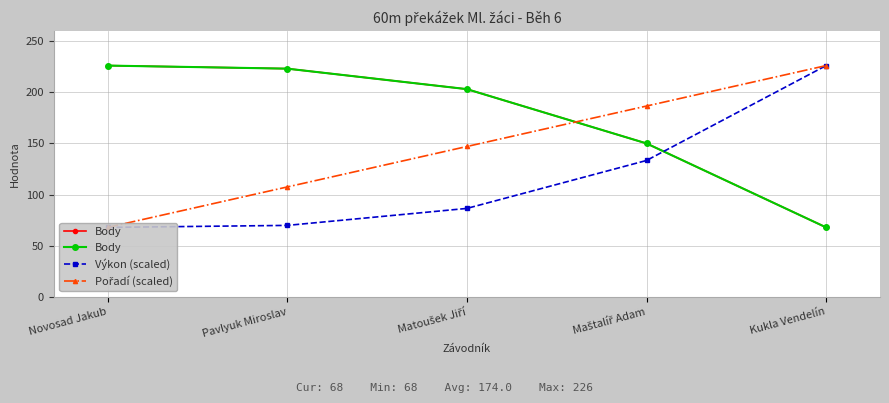

Rank the series by their average value, from lowest to highest.

Výkon (scaled), Pořadí (scaled), Body